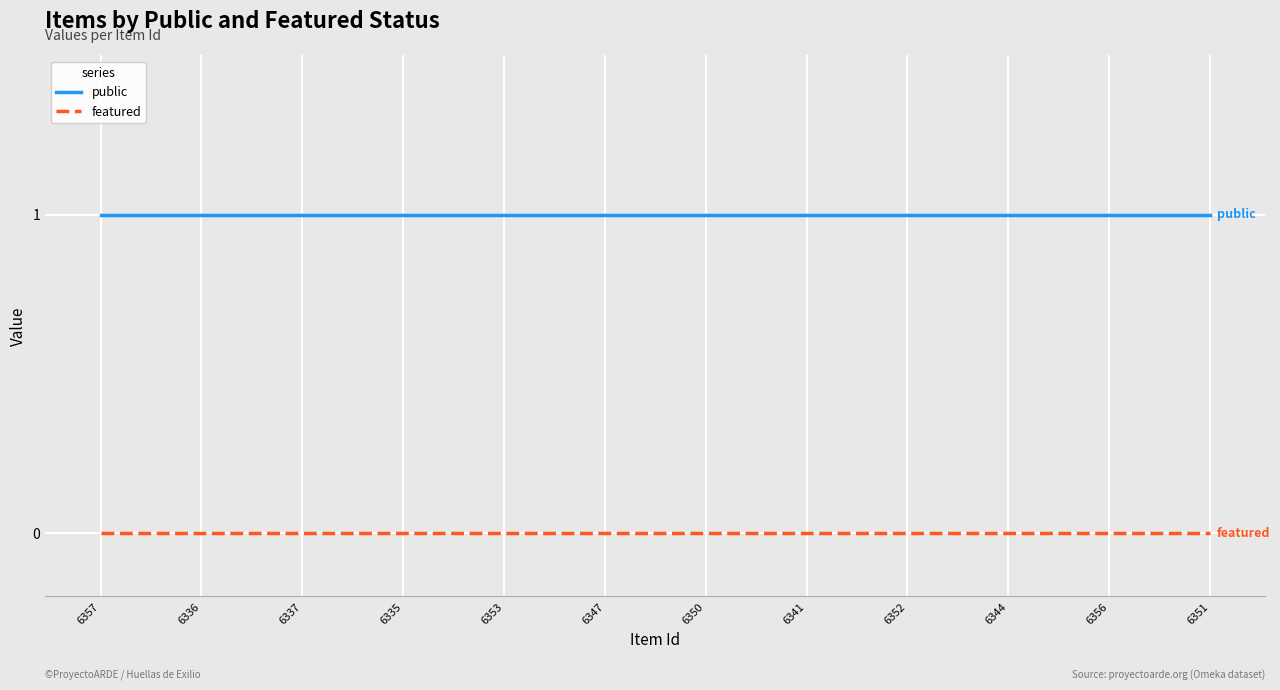

What are all the series names shown in the legend?

public, featured